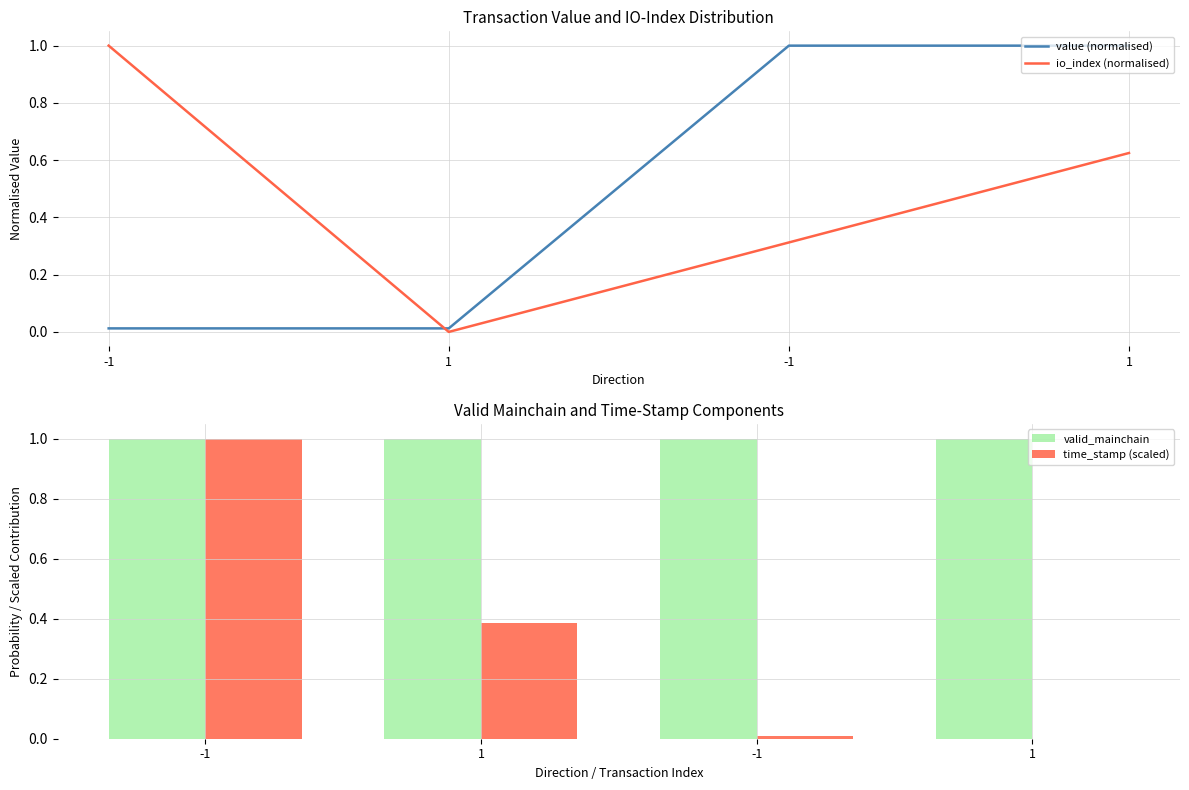

What is the label of the 1st bar from the right?

1